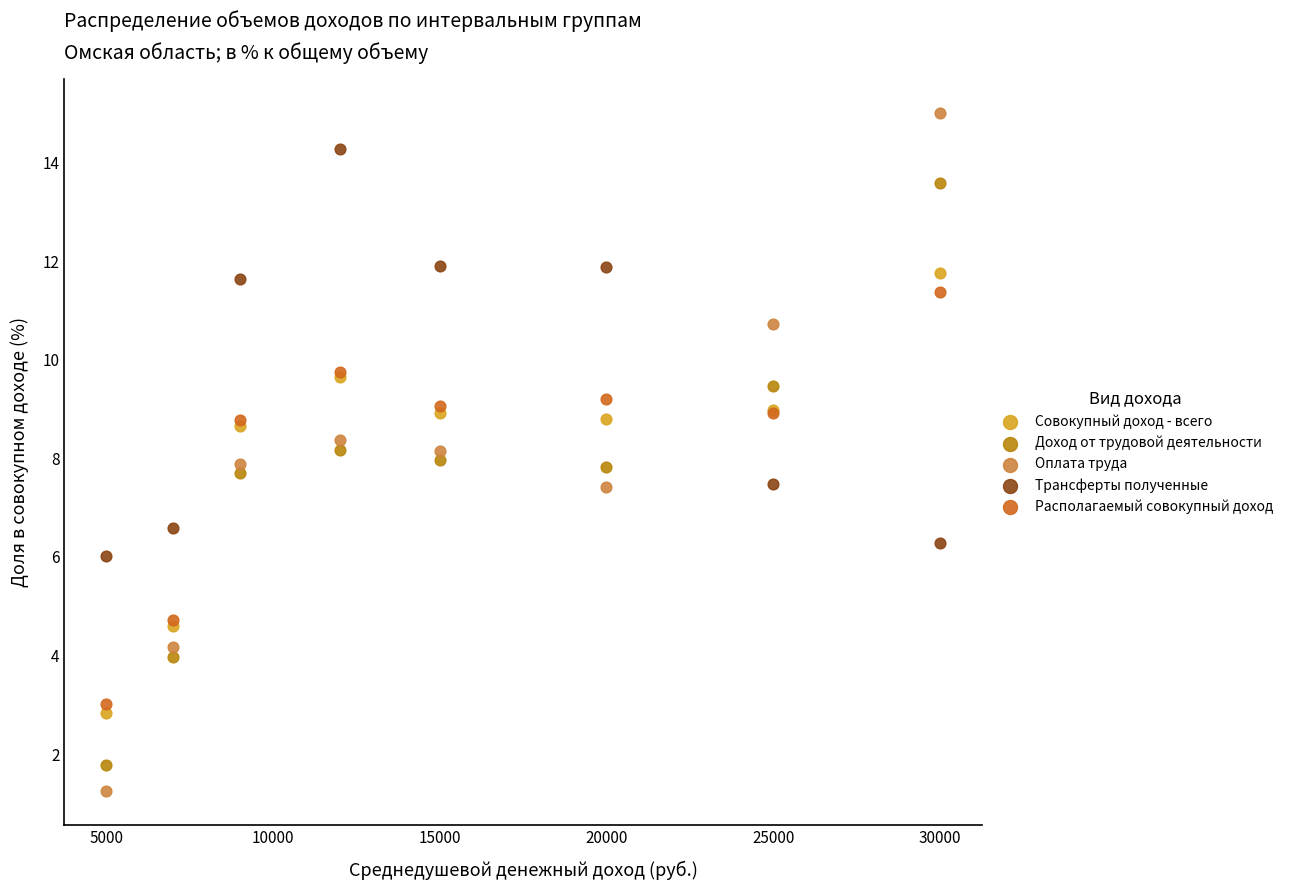

Which series has the widest spread of Y values?

Оплата труда